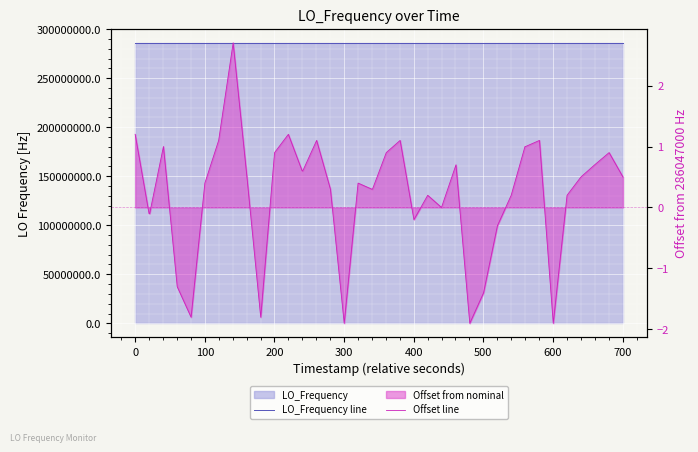

How many positive values does the Offset line series have?

28